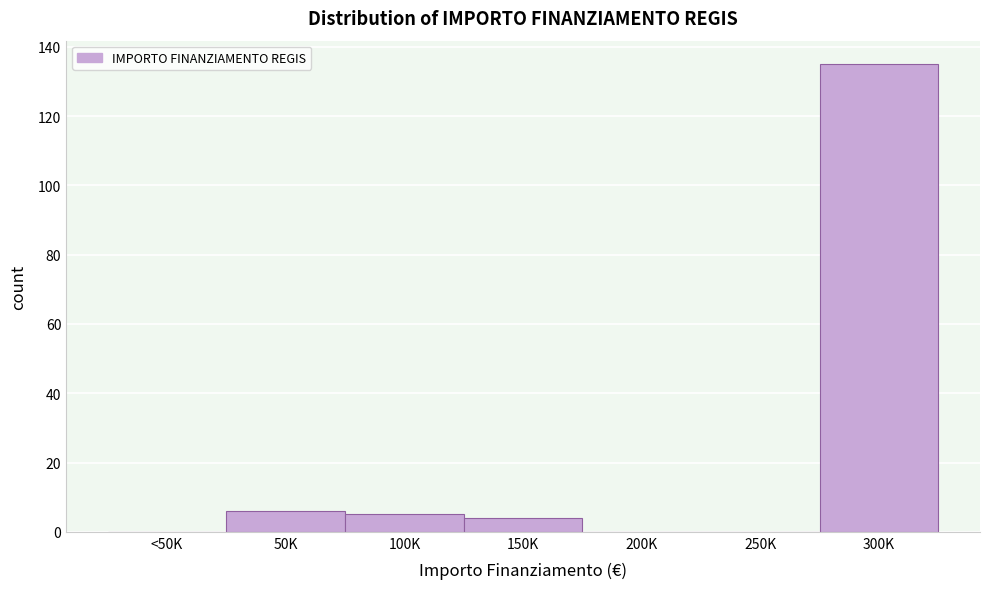

Reading left to right, transcribe all the data shown in this chart.

<50K=0	50K=6	100K=5	150K=4	200K=0	250K=0	300K=135